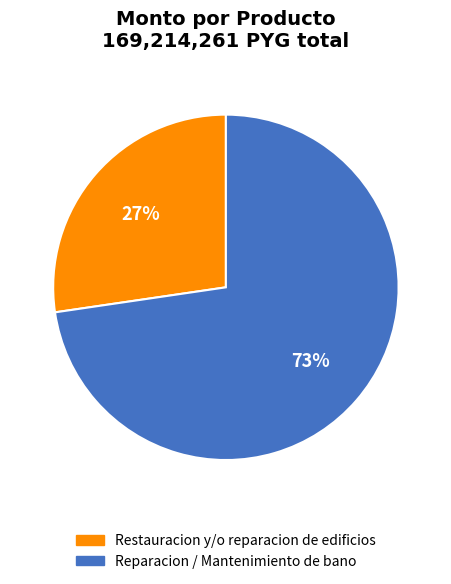

Is it true that Reparacion / Mantenimiento de bano is 61% of the pie?

False